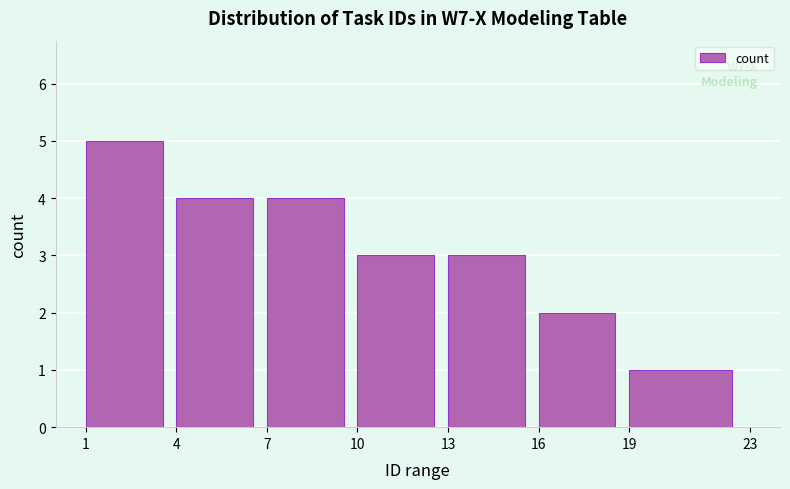

Reading left to right, transcribe all the data shown in this chart.

5	4	4	3	3	2	1